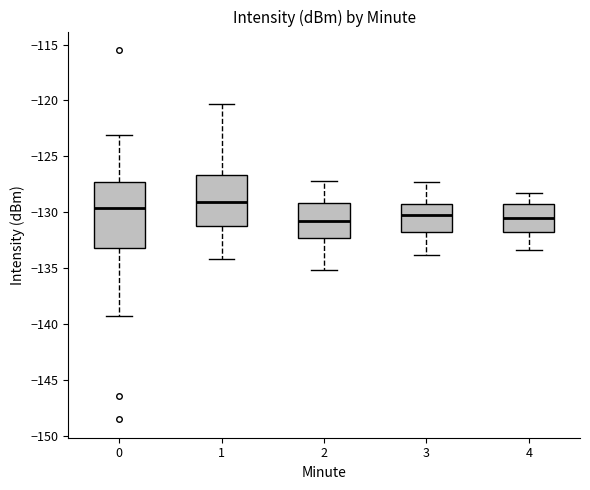

Where does the lower whisker of the box at x = 2 end on the y-axis? The values are not printed on the chart, so give them approximately, as read against the axis.

-135.0